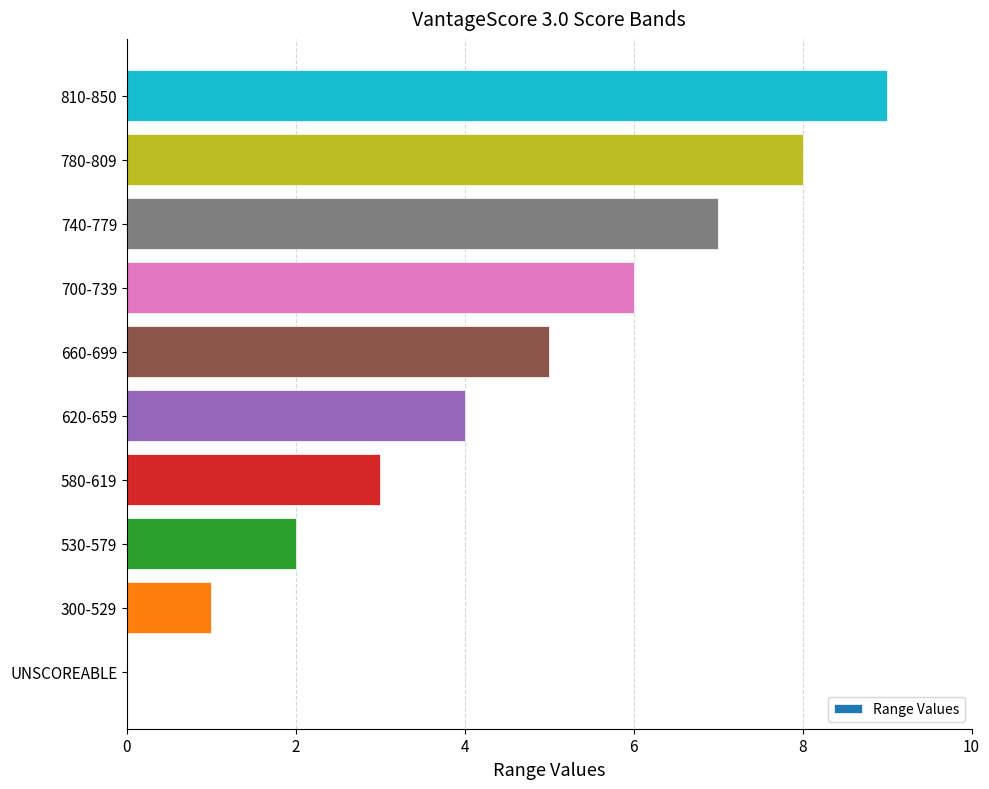

The value at 300-529 is 1. True or false?

True